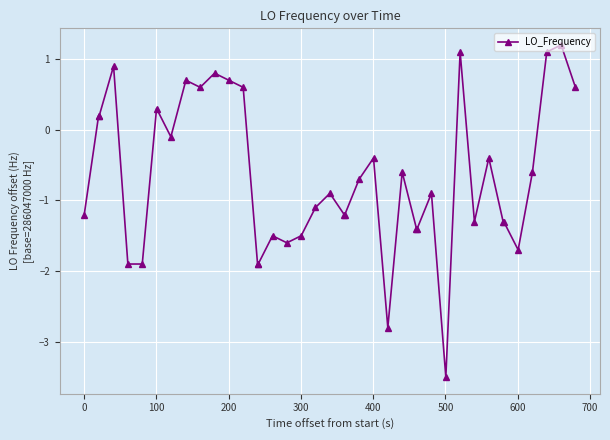

What is the maximum value shown in the chart?

1.2